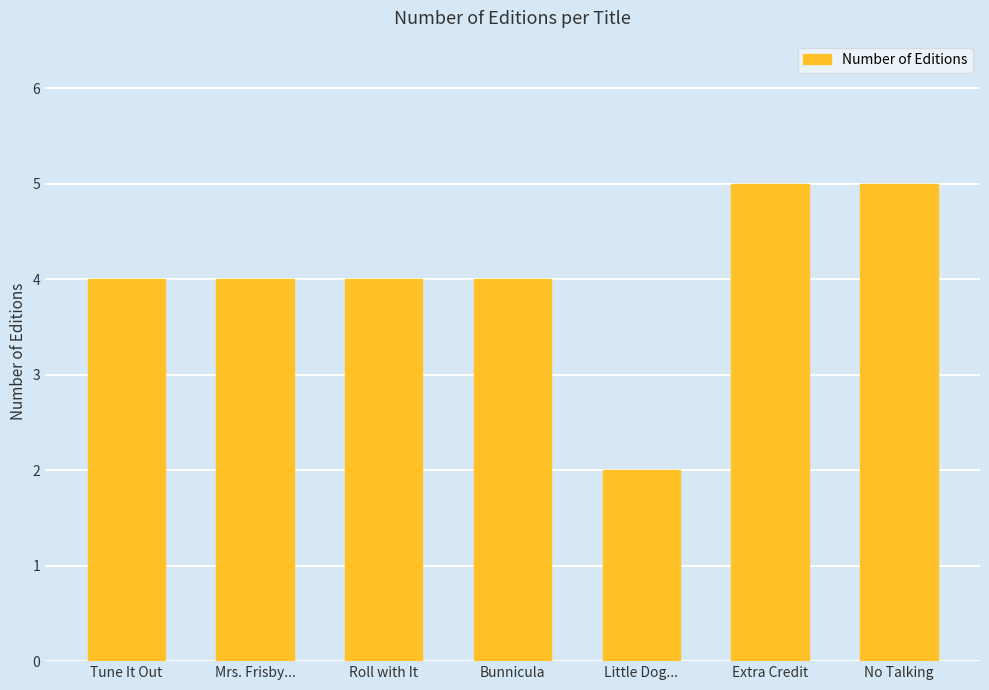

What is the change in value from Roll with It to Extra Credit?

+1